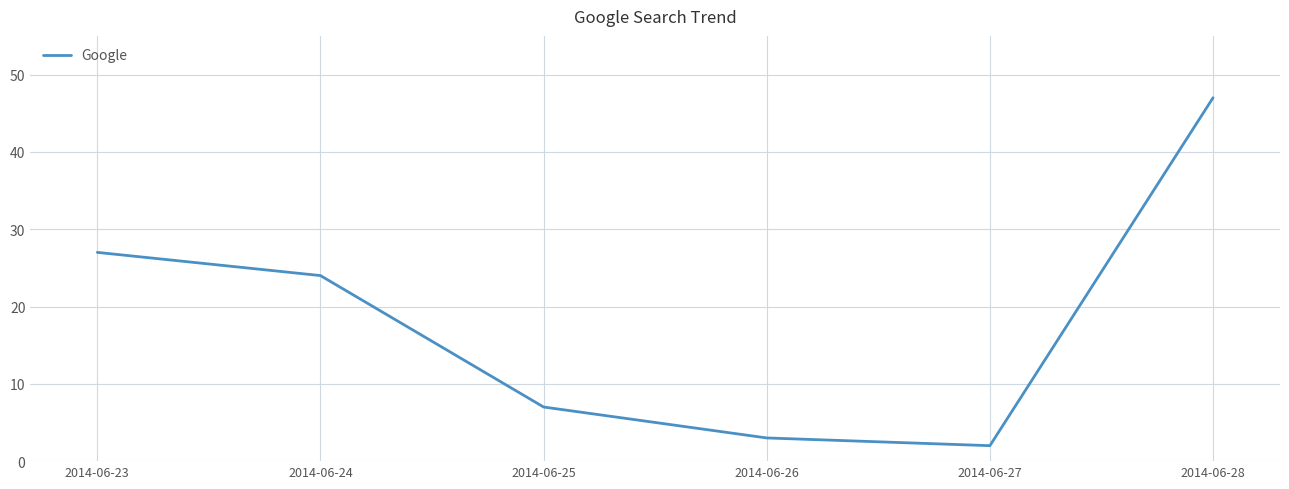

How many values are below 24?

3